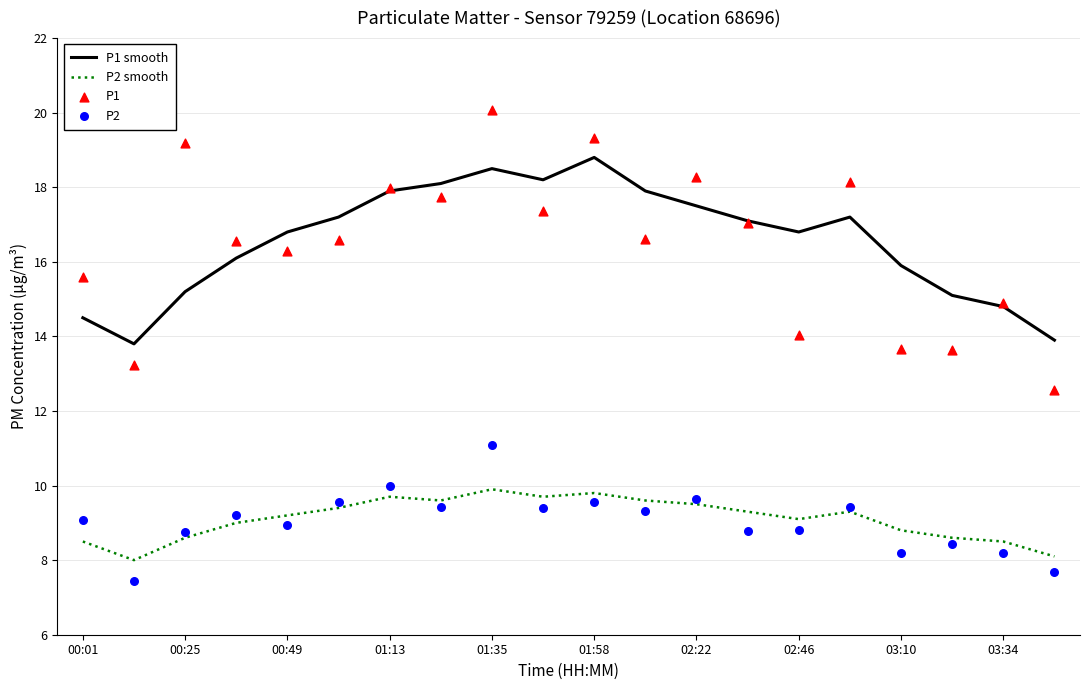

True or false: P1 smooth has a value of 29.8 at 02:22.

False